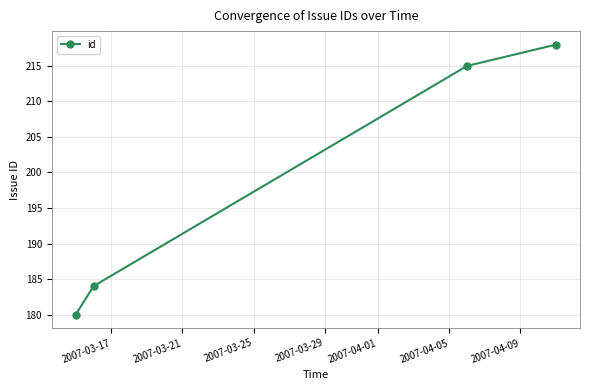

True or false: there are more than 0 points higher than both neighbors.

False